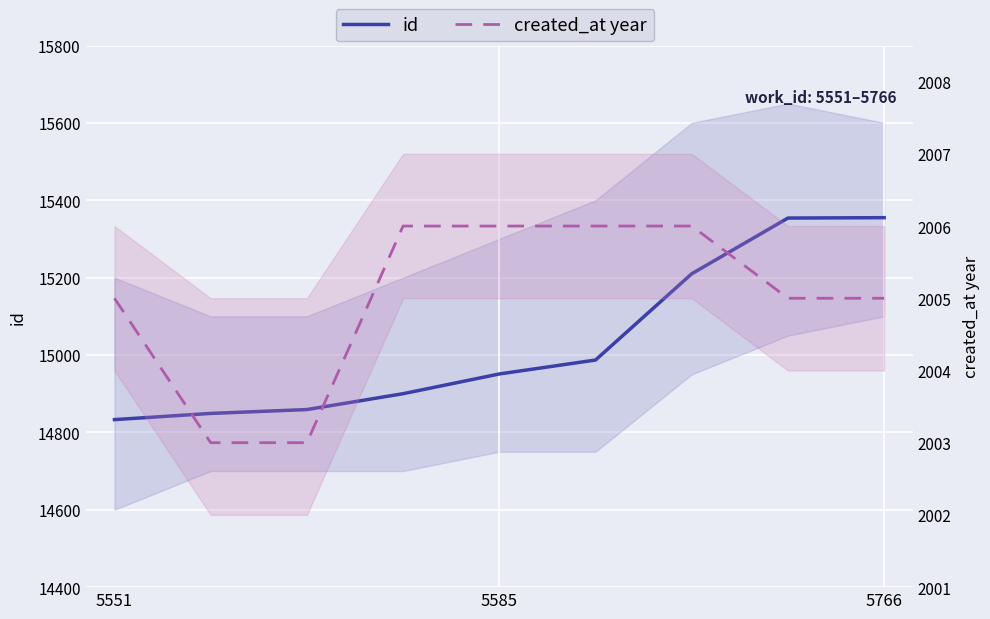

What is the total value across all series at 3?

16906